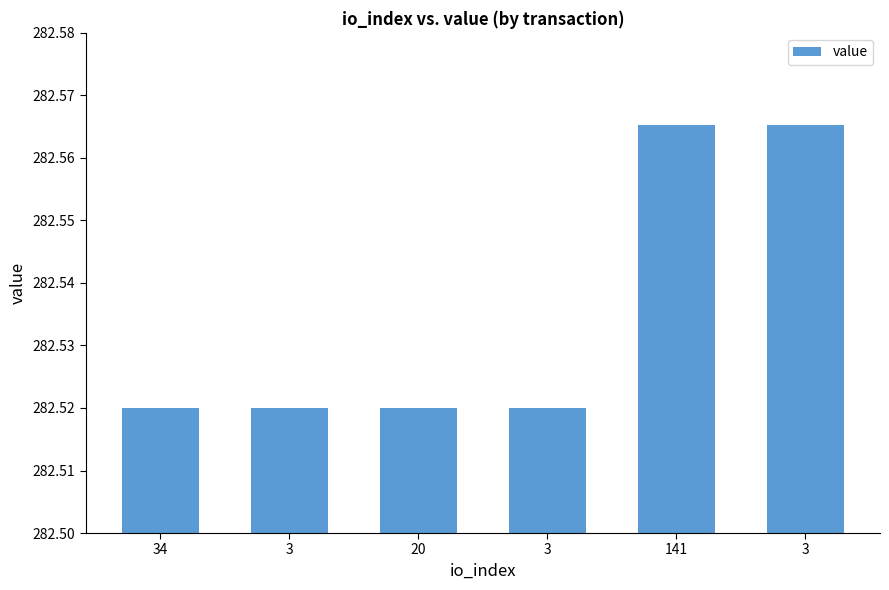

Does the chart contain any negative values?

No